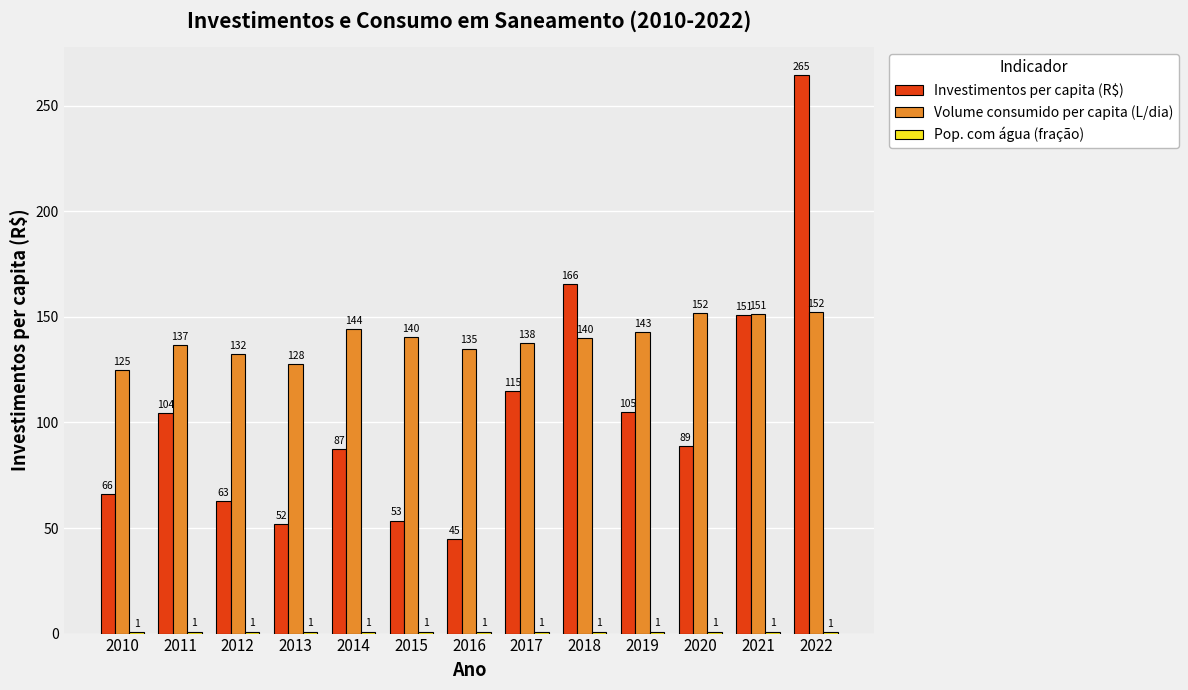

At how many categories does at least one series exceed 43?

13